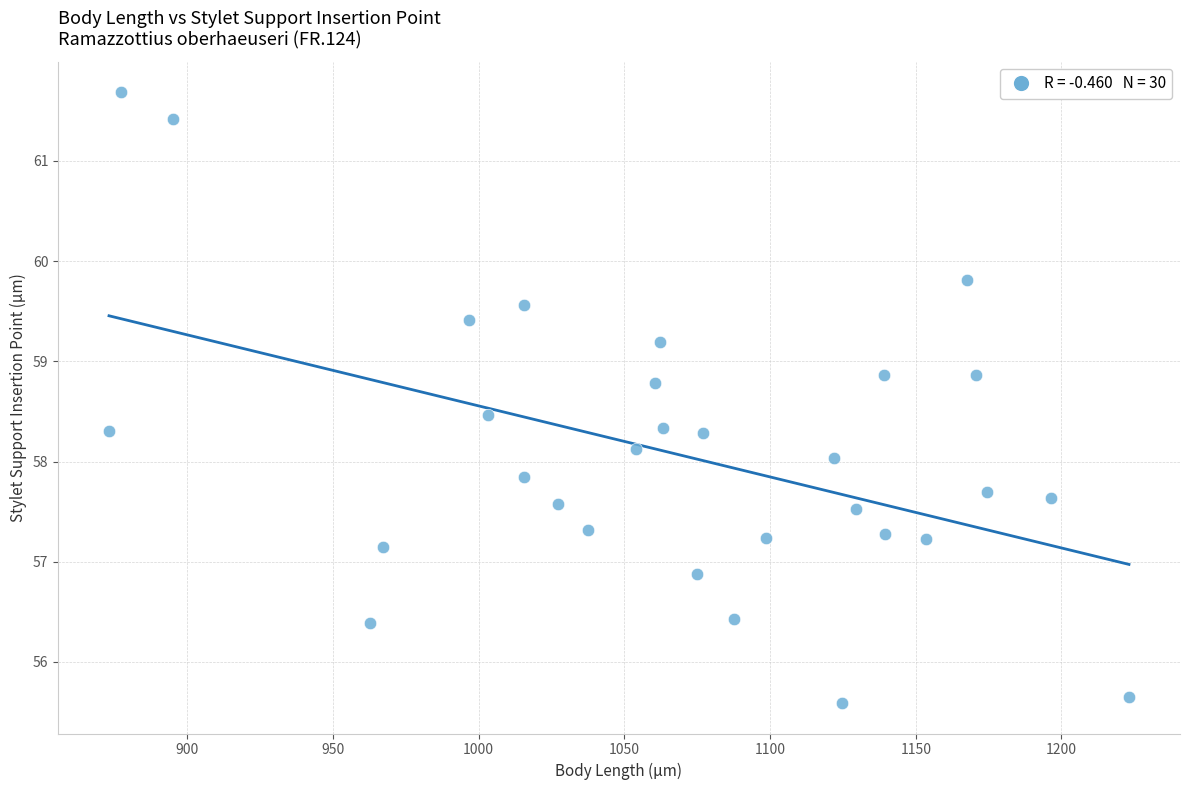

What is the range of Y values (max minus min)?

6.1